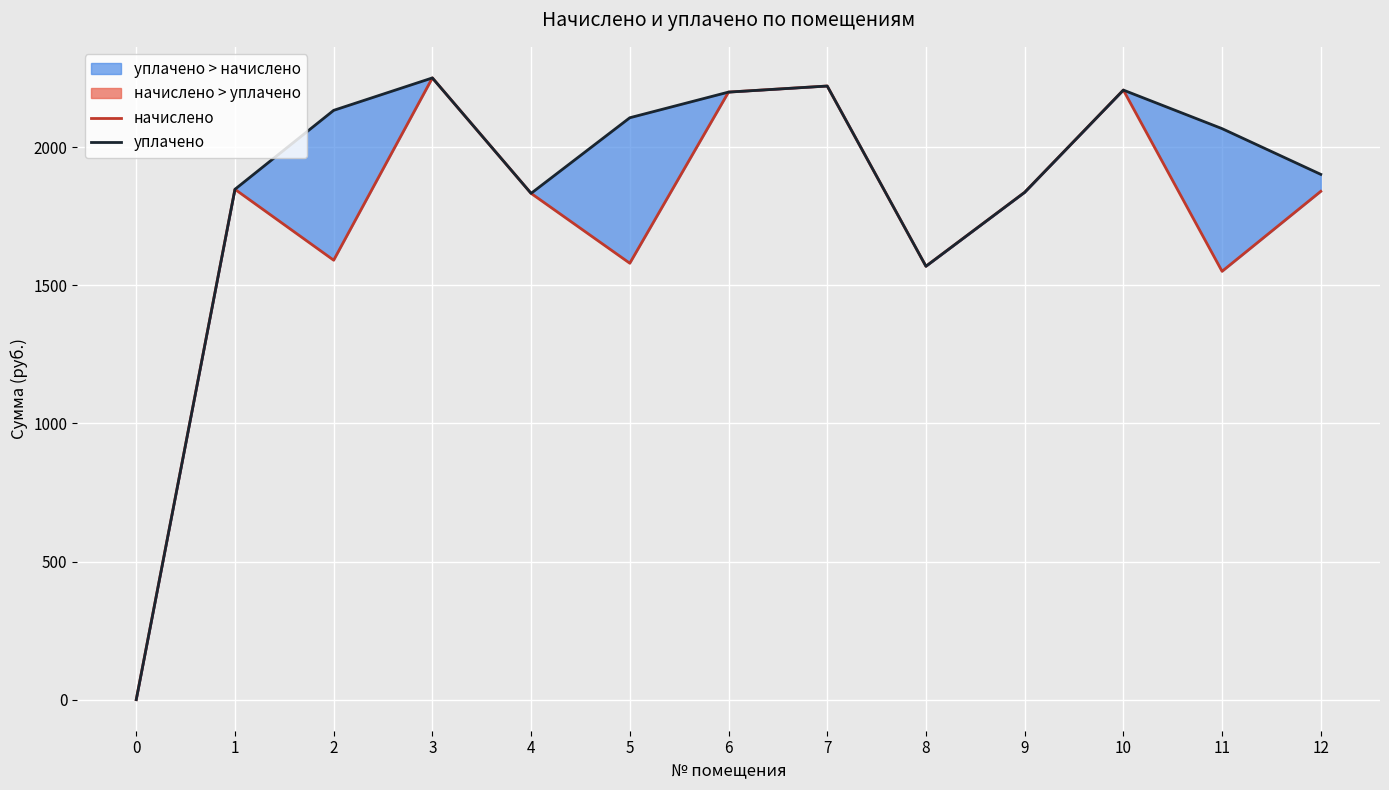

What is the value of the начислено point at the 3rd from the left?

1591.0